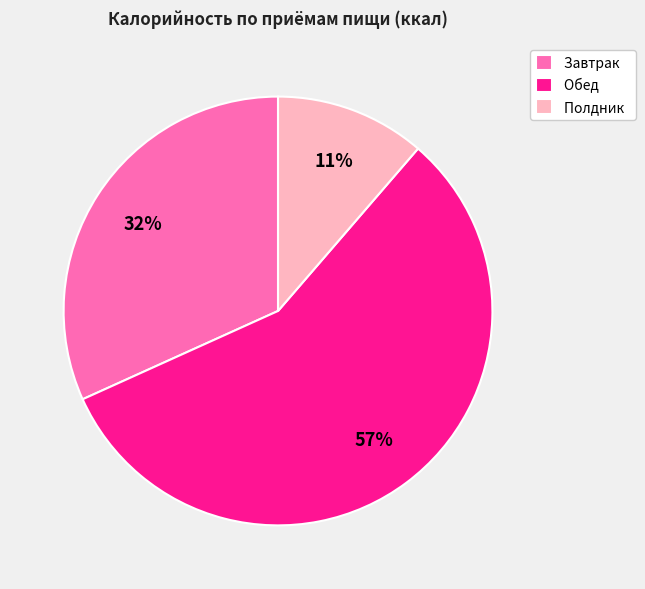

Which slice is the largest?

Обед